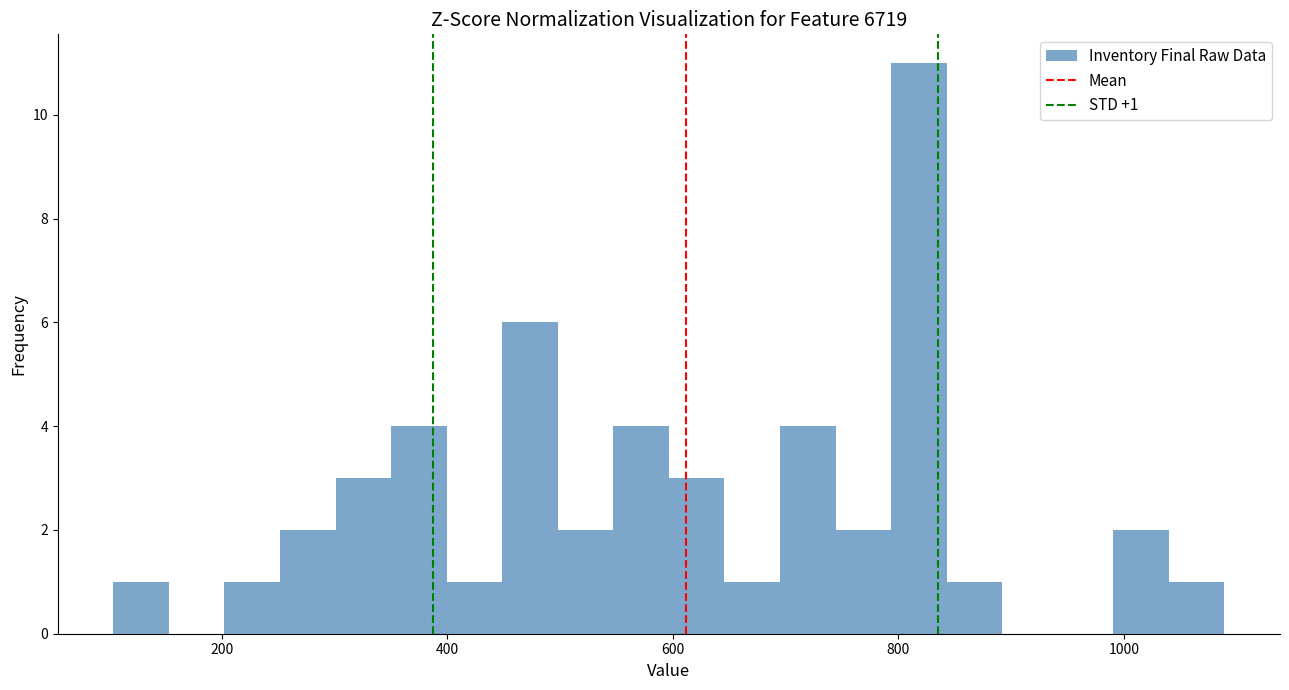

Around what value on the x-axis is the tallest bar? Give the approximate position of its centre, as read against the axis.

820